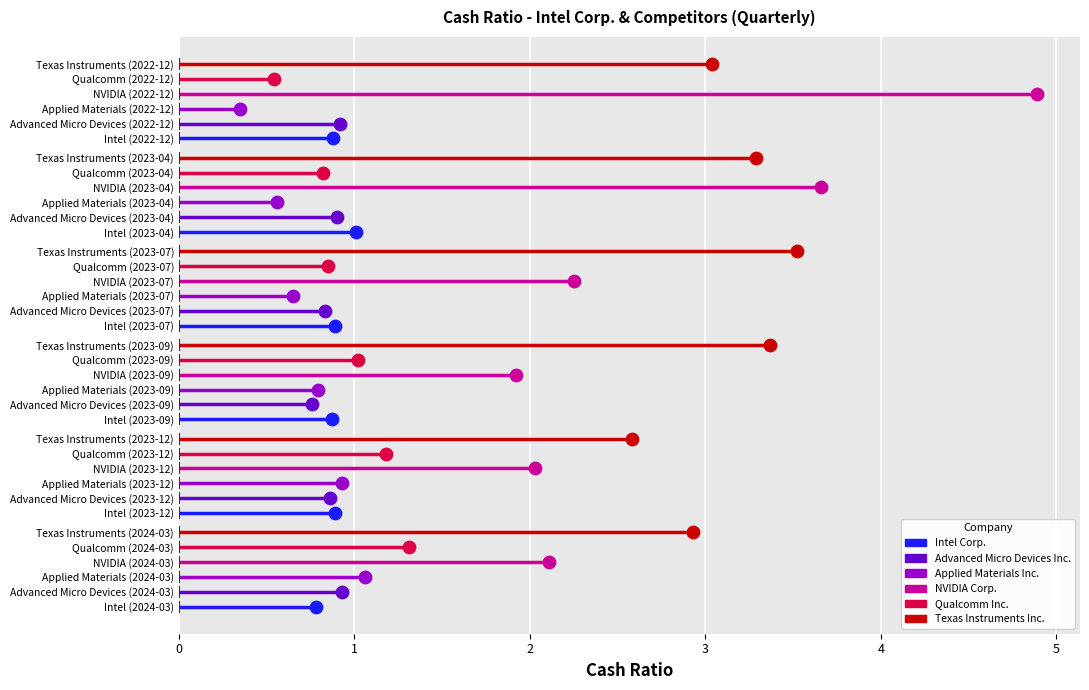

What are all the series names shown in the legend?

Intel Corp., Advanced Micro Devices Inc., Applied Materials Inc., NVIDIA Corp., Qualcomm Inc., Texas Instruments Inc.